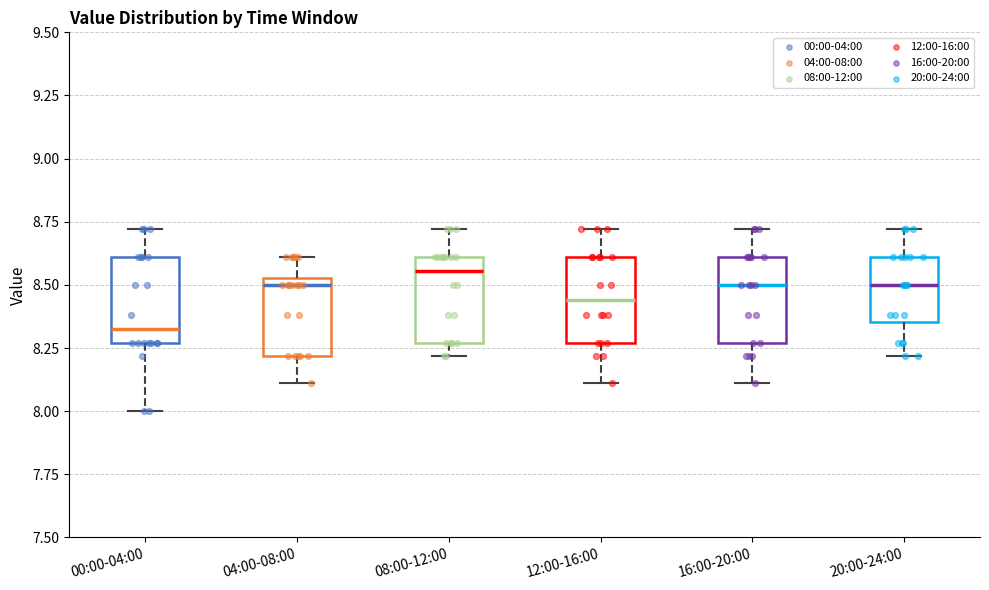

Reading left to right, transcribe this box plot: for each box, give where its median line is, the range the box spans, and where its two whiskers end, as read against the y-axis. The values are not printed on the chart, so give them approximately, as read against the axis.

00:00-04:00: median 8.35, box 8.25 to 8.60, whiskers 8.00 to 8.70
04:00-08:00: median 8.50, box 8.20 to 8.55, whiskers 8.10 to 8.60
08:00-12:00: median 8.55, box 8.25 to 8.60, whiskers 8.20 to 8.70
12:00-16:00: median 8.45, box 8.25 to 8.60, whiskers 8.10 to 8.70
16:00-20:00: median 8.50, box 8.25 to 8.60, whiskers 8.10 to 8.70
20:00-24:00: median 8.50, box 8.35 to 8.60, whiskers 8.20 to 8.70